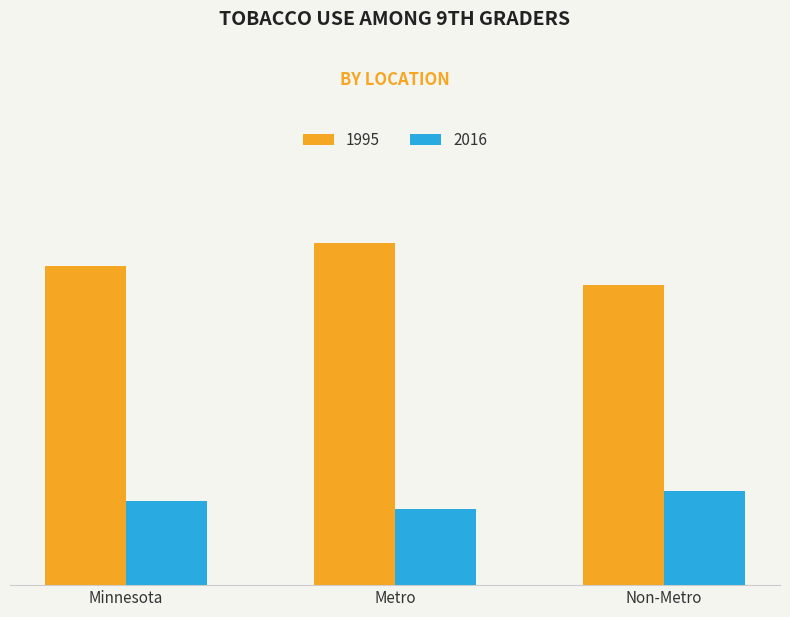

Count the 2016 values in the range 0 to 1.

3